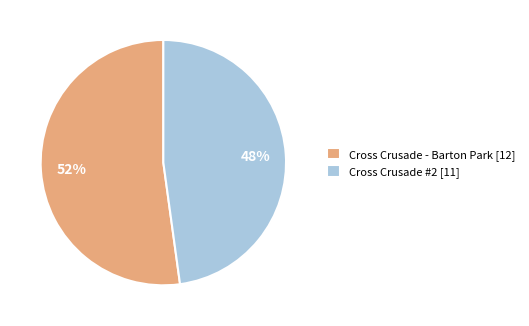

Is it true that Cross Crusade #2 is 48% of the pie?

True